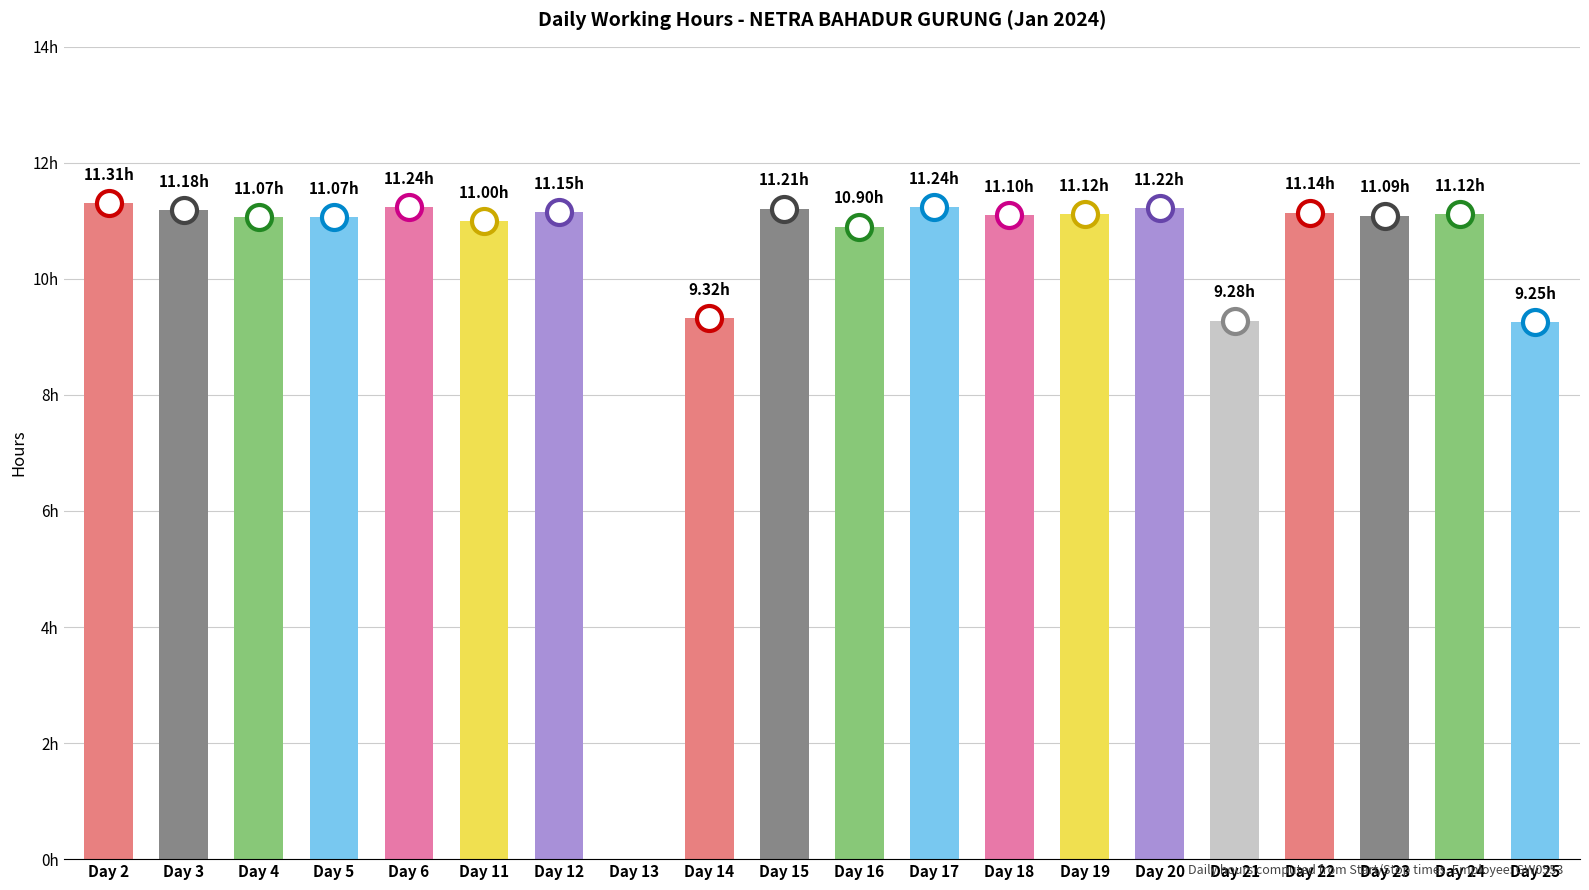

True or false: the data shows 15.8 at Day 23.

False